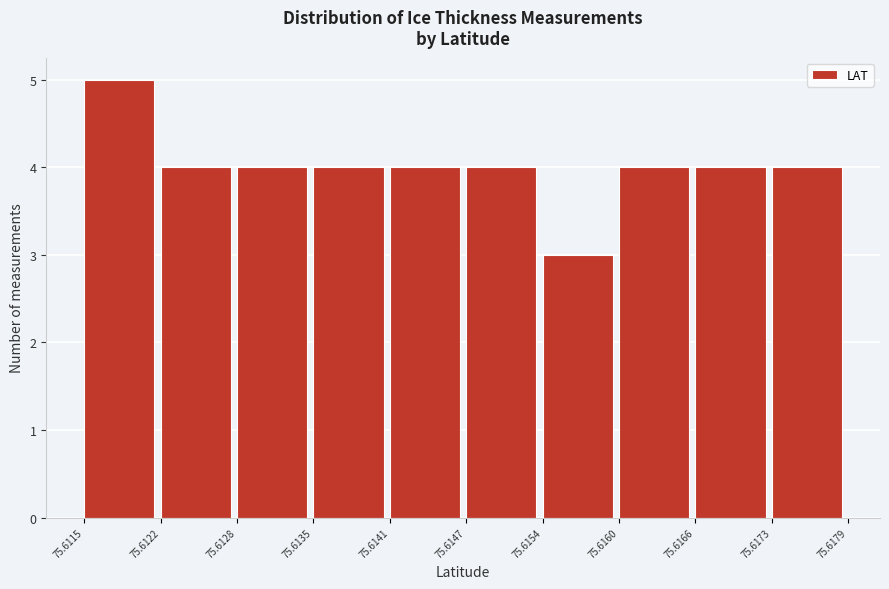

Which range on the x-axis has the tallest bar?

75.6115 to 75.6122